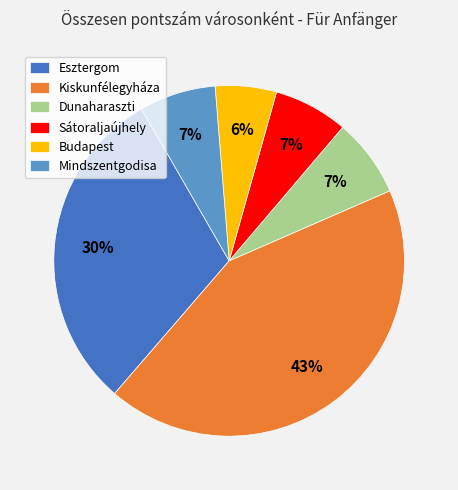

To the nearest percent, what portion does Dunaharaszti represent?

7%